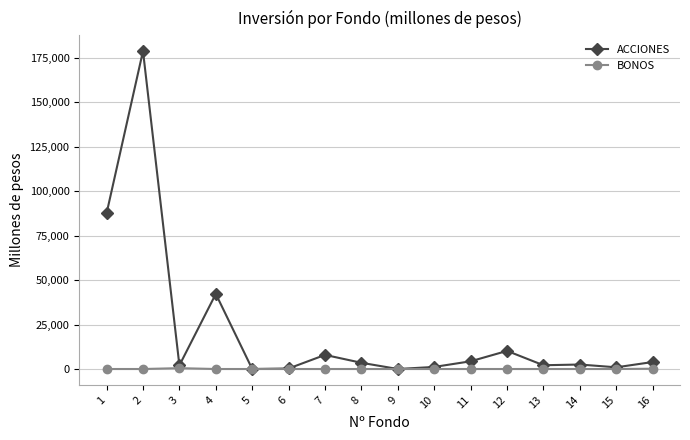

Rank the series at 13 from highest to lowest value.

ACCIONES, BONOS